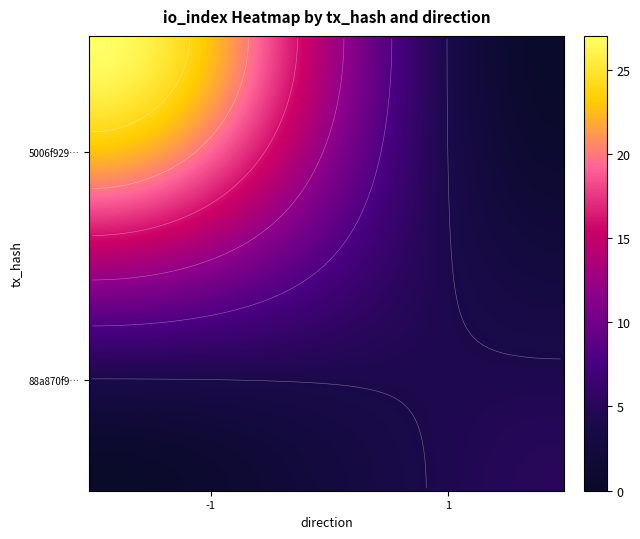

True or false: 88a870f9d03ae8f19ecd524c995c87bac3ee35e has a value of 5 at io_index.

True